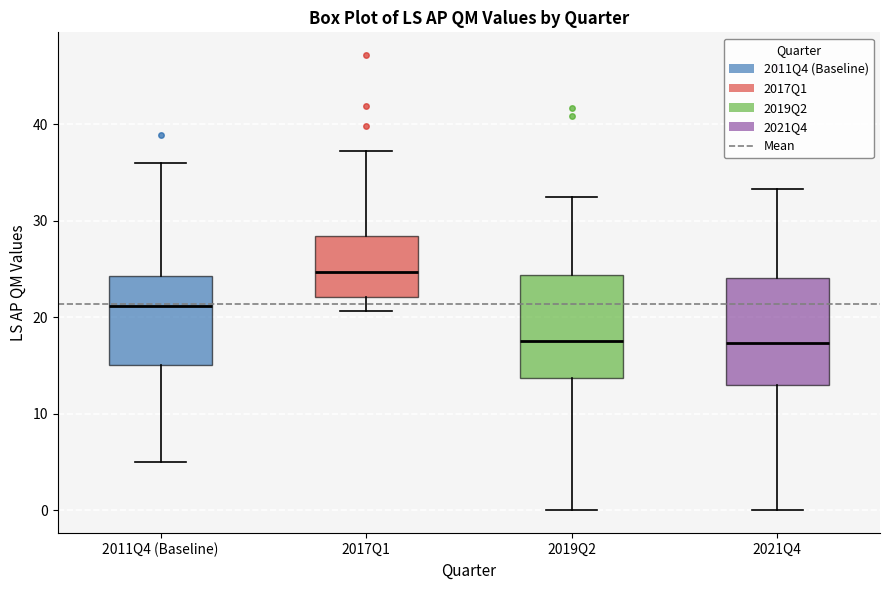

Reading left to right, transcribe this box plot: for each box, give where its median line is, the range the box spans, and where its two whiskers end, as read against the y-axis. The values are not printed on the chart, so give them approximately, as read against the axis.

2011Q4 (Baseline): median 21, box 15 to 24, whiskers 5 to 36
2017Q1: median 25, box 22 to 28, whiskers 21 to 37
2019Q2: median 18, box 14 to 24, whiskers 0 to 32
2021Q4: median 17, box 13 to 24, whiskers 0 to 33